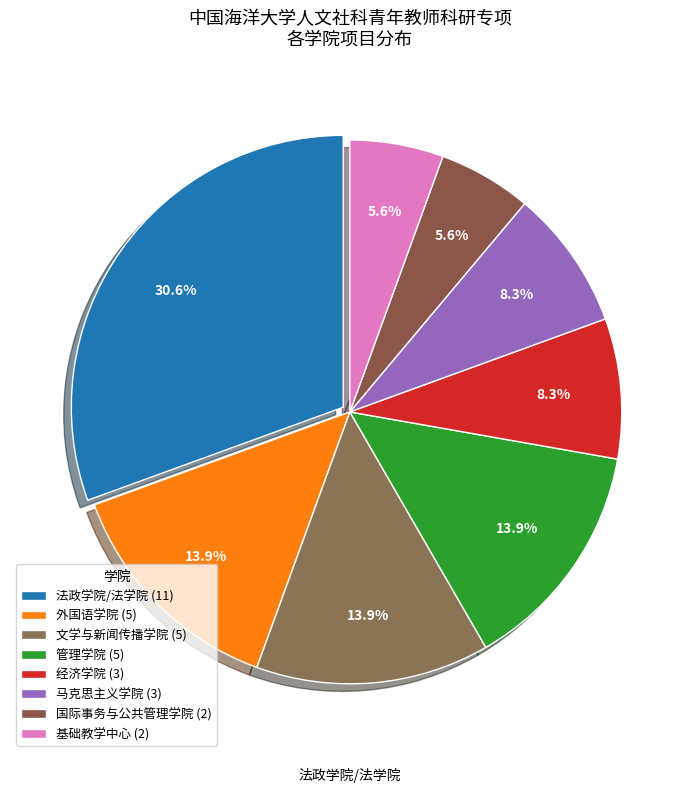

How much of the chart is everything except 文学与新闻传播学院?

86.1%